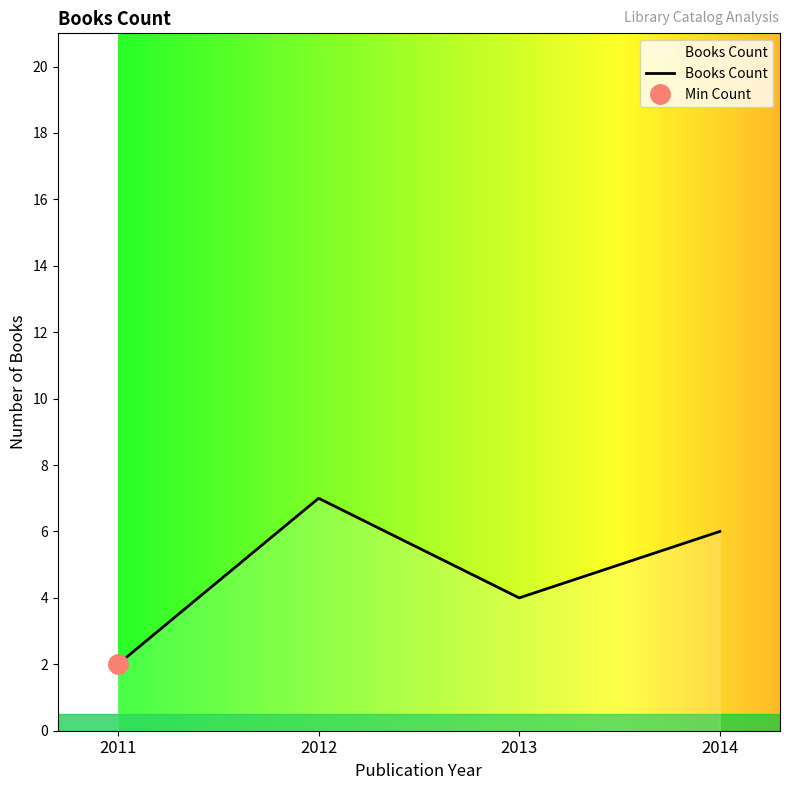

What is the sum of all values?

19